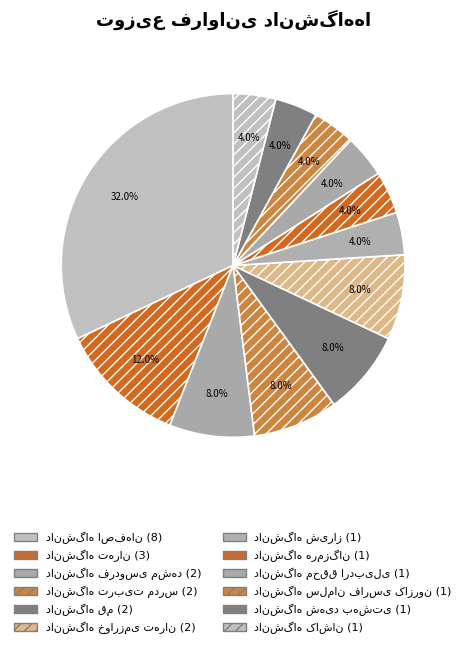

Is the sum of دانشگاه تهران and دانشگاه خوارزمی تهران greater than half?

No